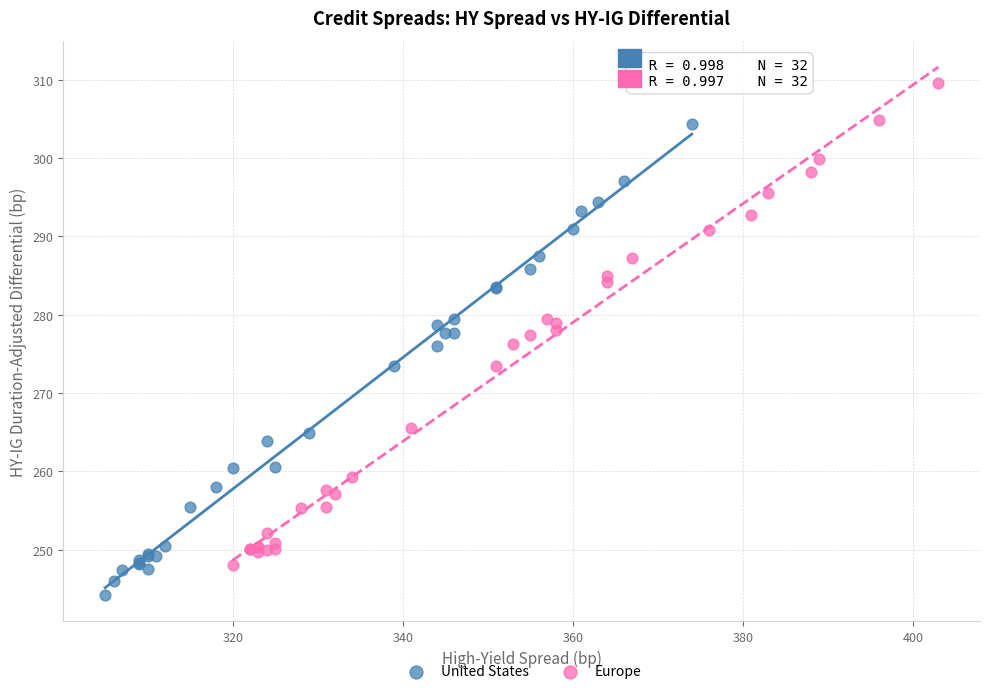

Which series contains the lowest Y value?

United States